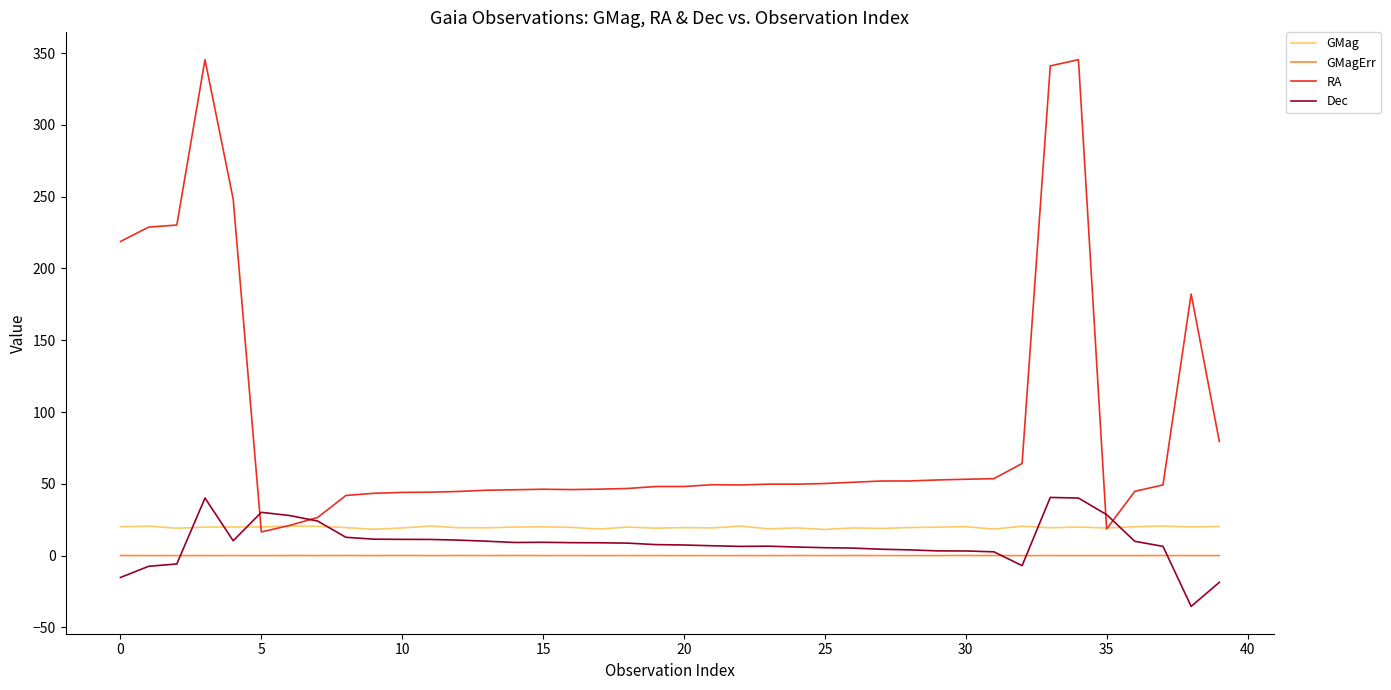

Which series has the largest range (max minus min)?

RA